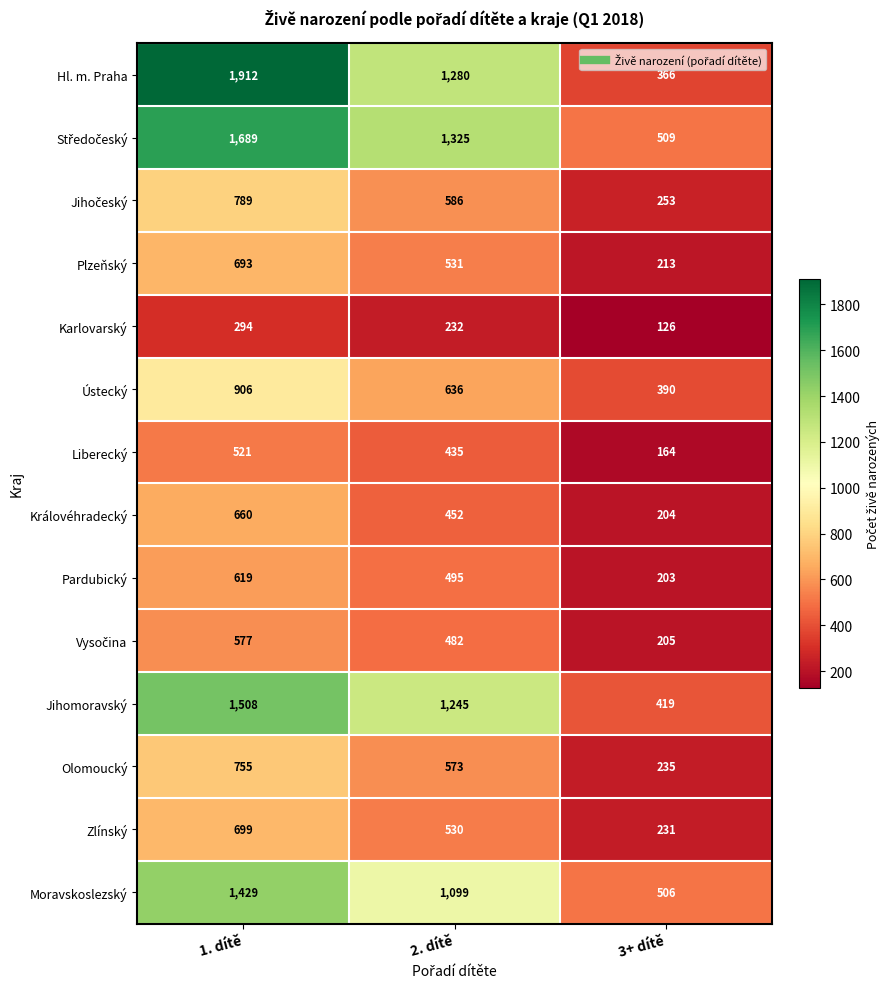

What is the smallest value displayed?

126